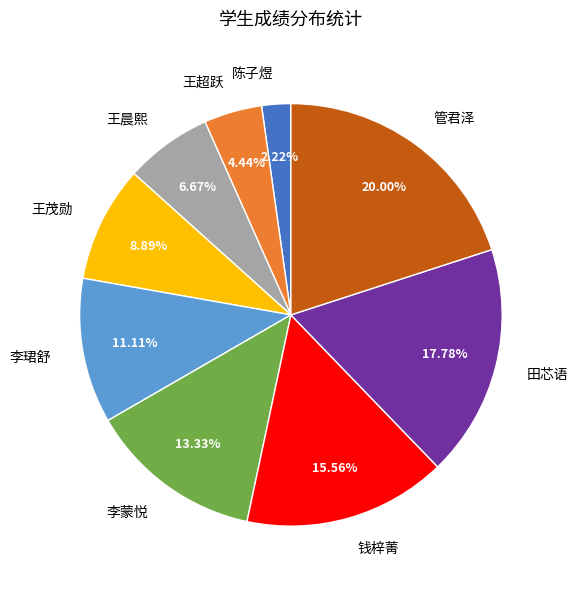

Does 李珺舒 represent more than half of the total?

No